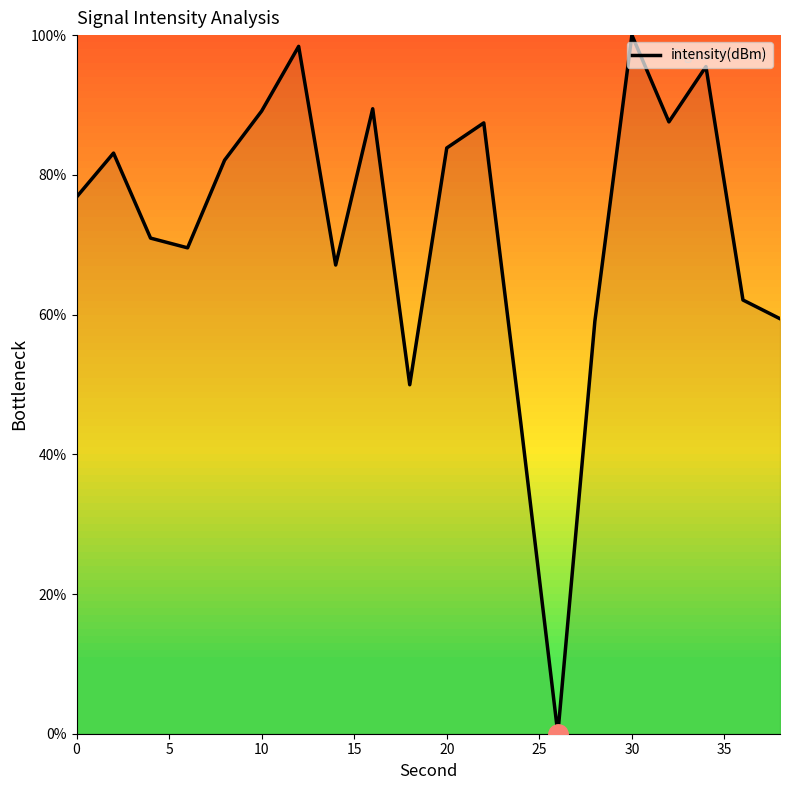

What is the greatest value displayed?

100.0